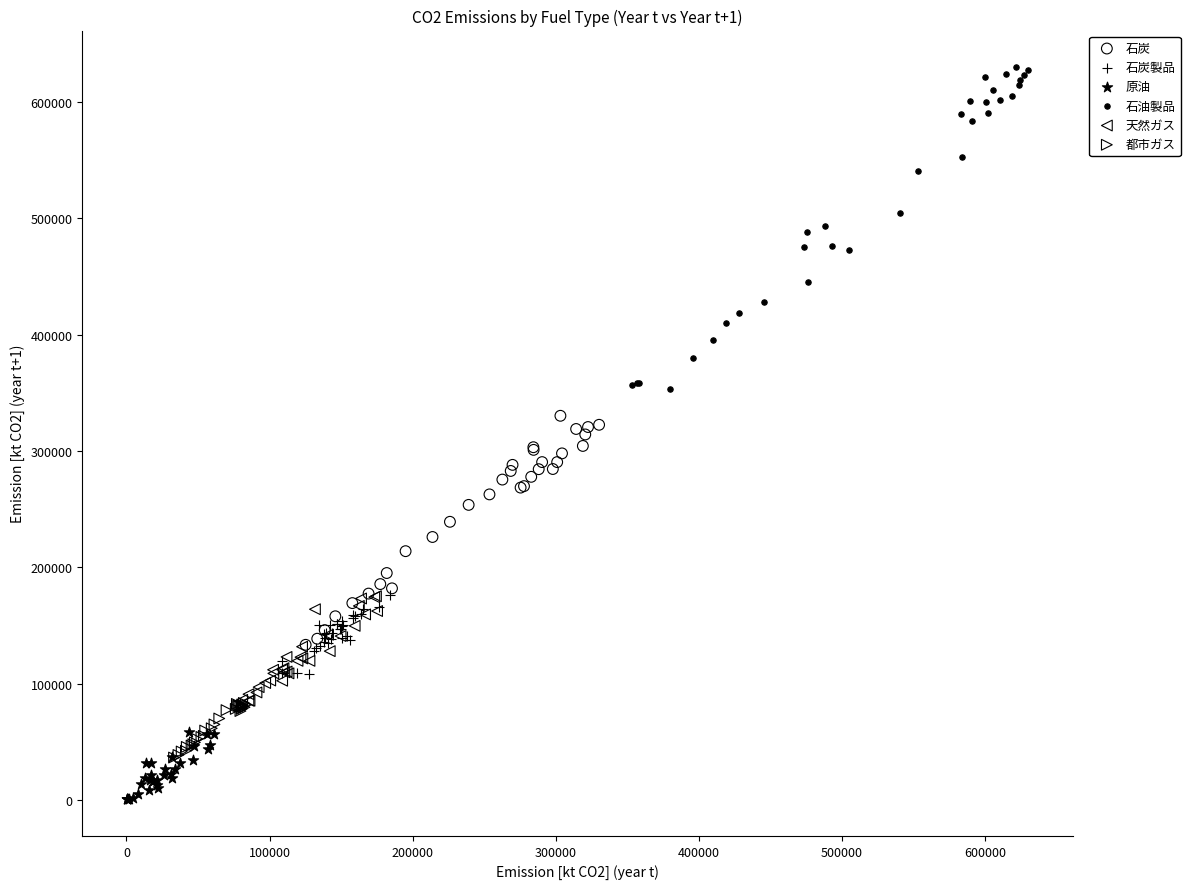

Which series has the largest Y range (max minus min)?

石油製品